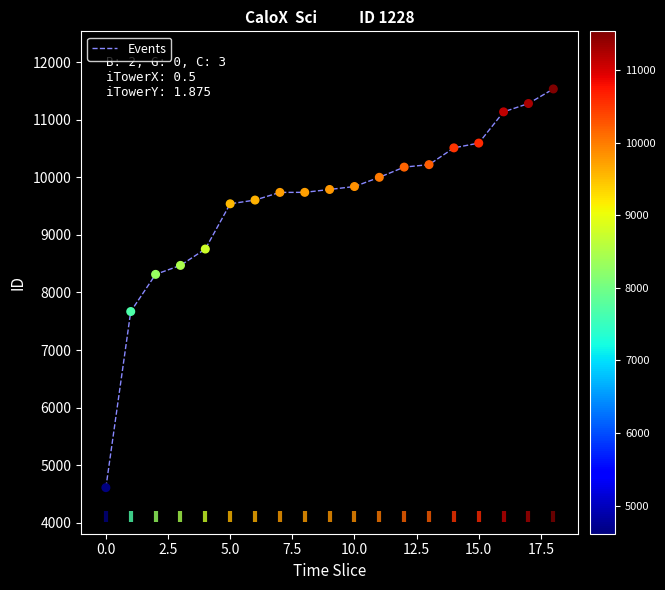

What is the ratio of the value at 17 to the value at 18?

1.0